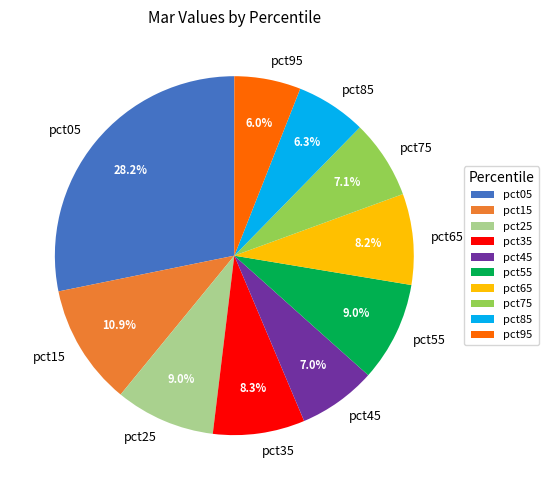

How many segments does this pie chart have?

10